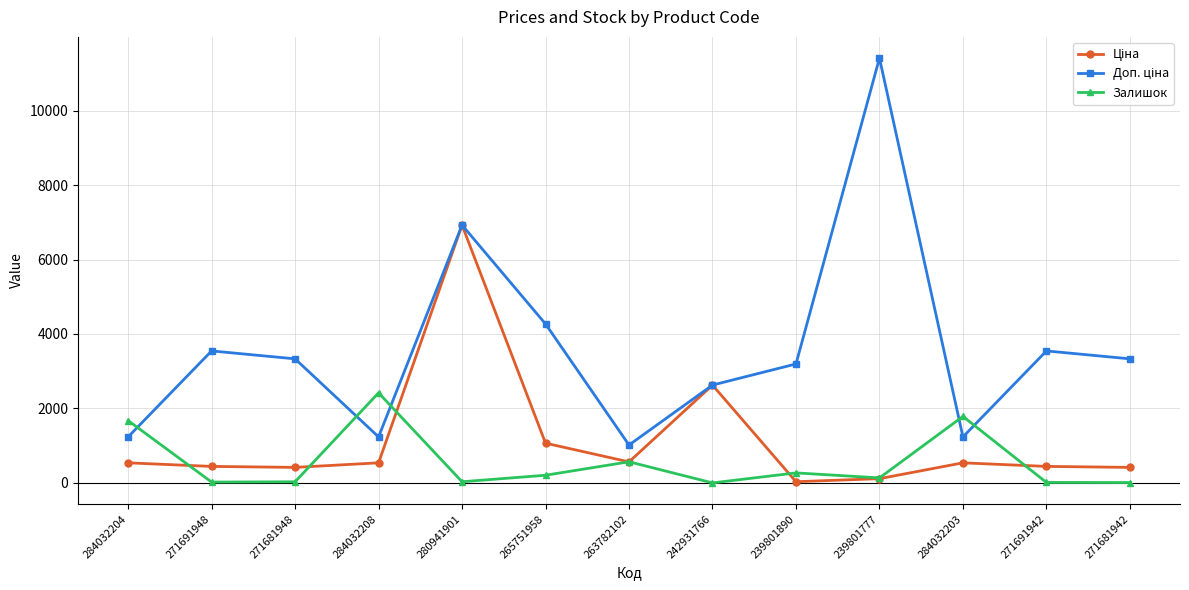

What is the spread (max minus min) of values at 263782102?

453.9